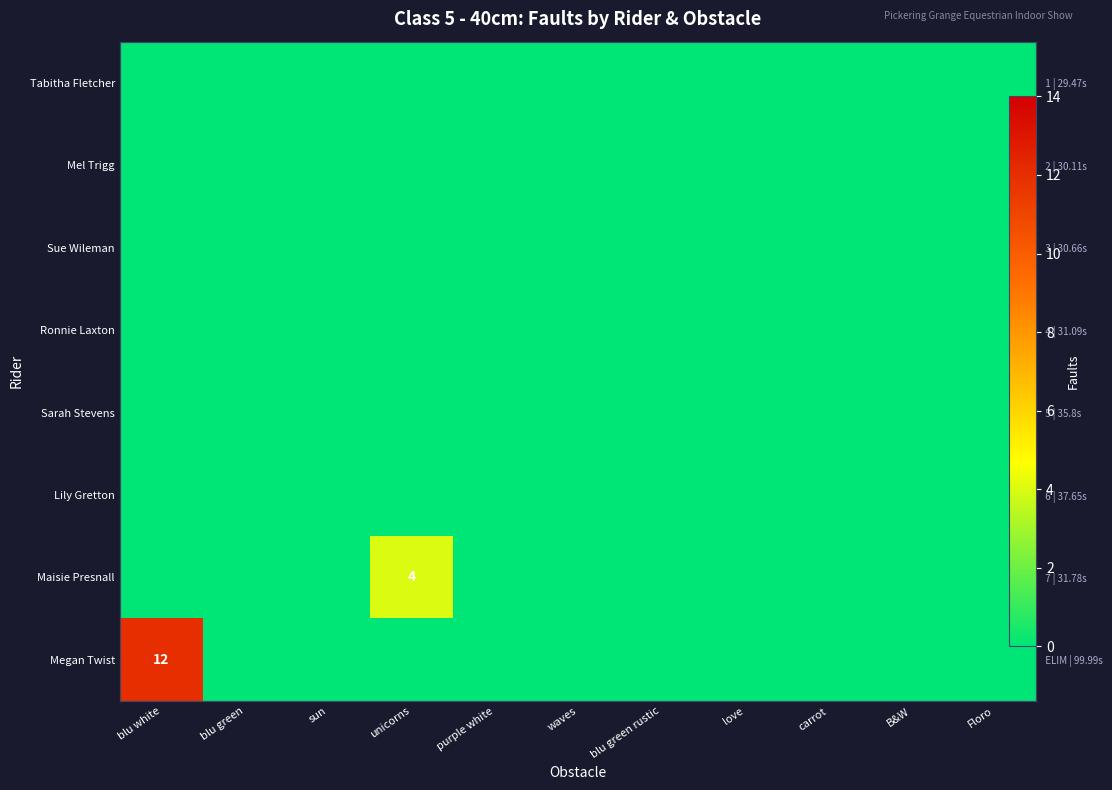

Which has a higher value, carrot or waves?

carrot